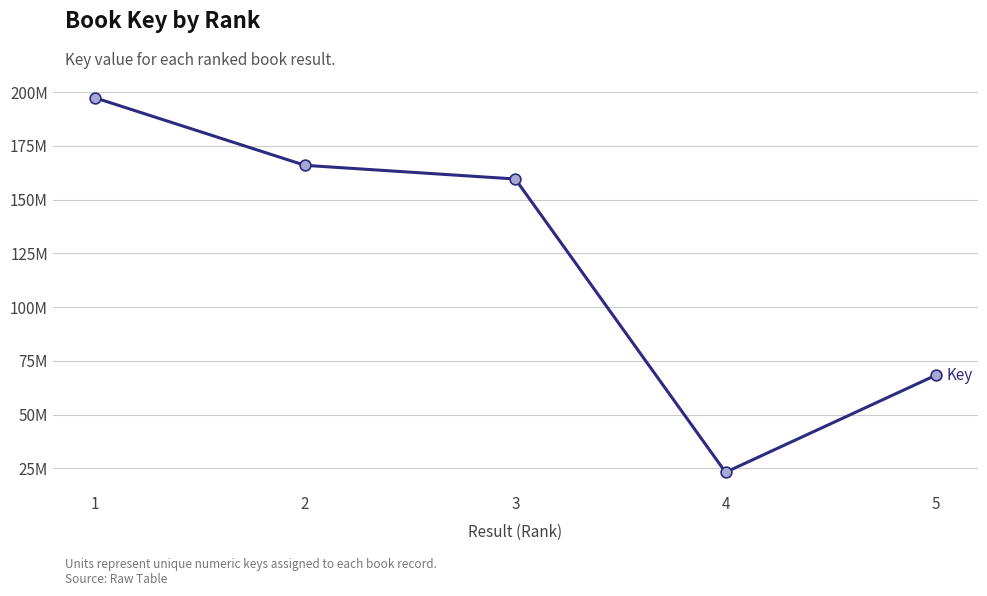

Approximately how many times larger is the value at 4 compared to 5?

0.3